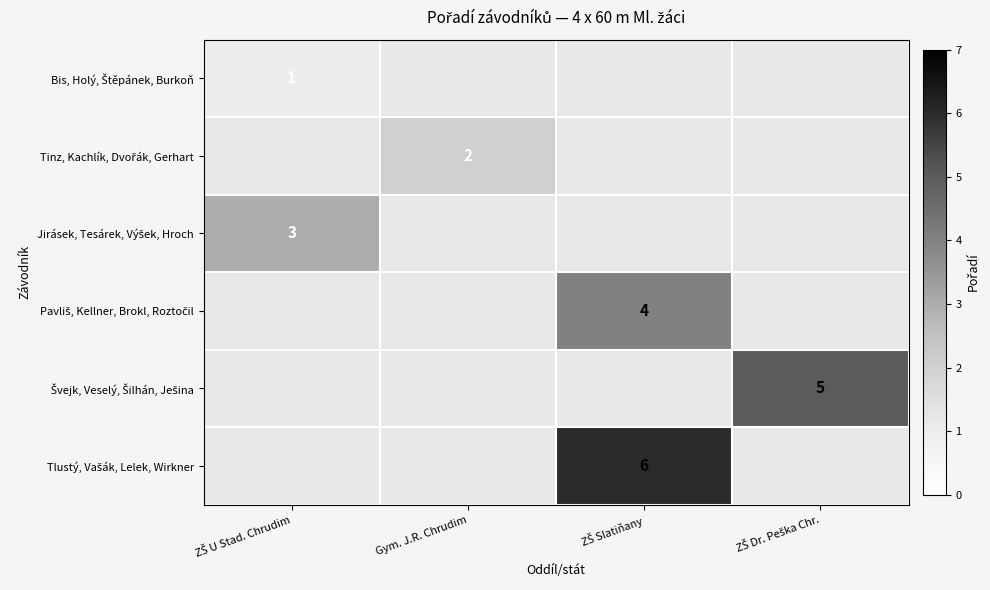

Where is Bis, Holý, Štěpánek, Burkoň nearest to the value 1?

ZŠ U Stad. Chrudim